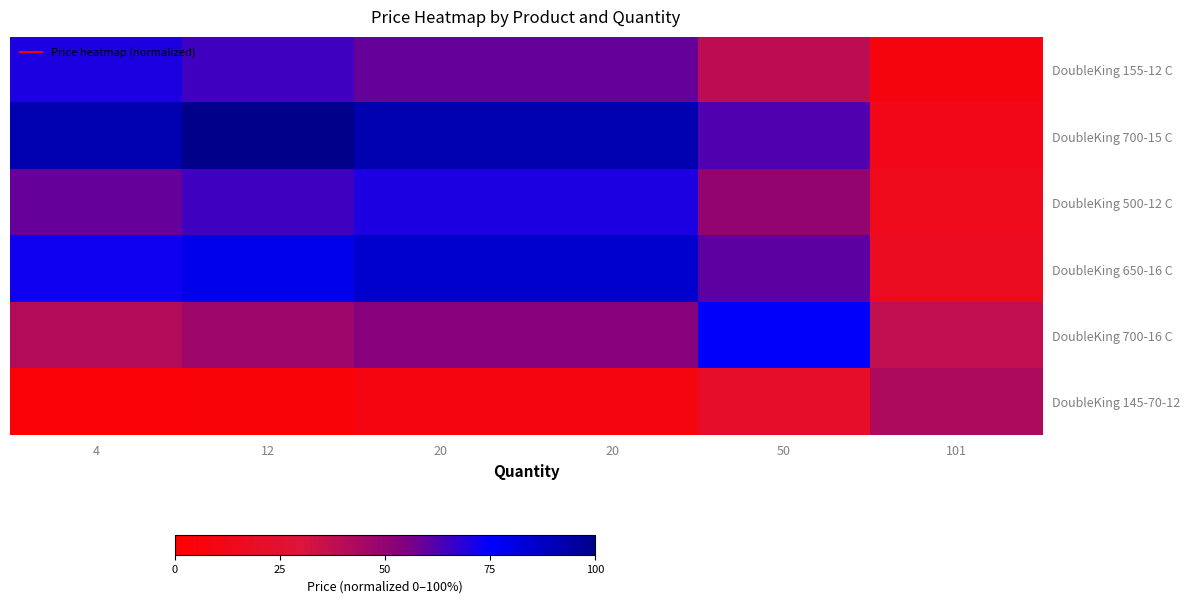

At 20, list the series in order from smallest to largest.

DoubleKing 145-70-12, DoubleKing 700-16 C, DoubleKing 155-12 C, DoubleKing 500-12 C, DoubleKing 650-16 C, DoubleKing 700-15 C